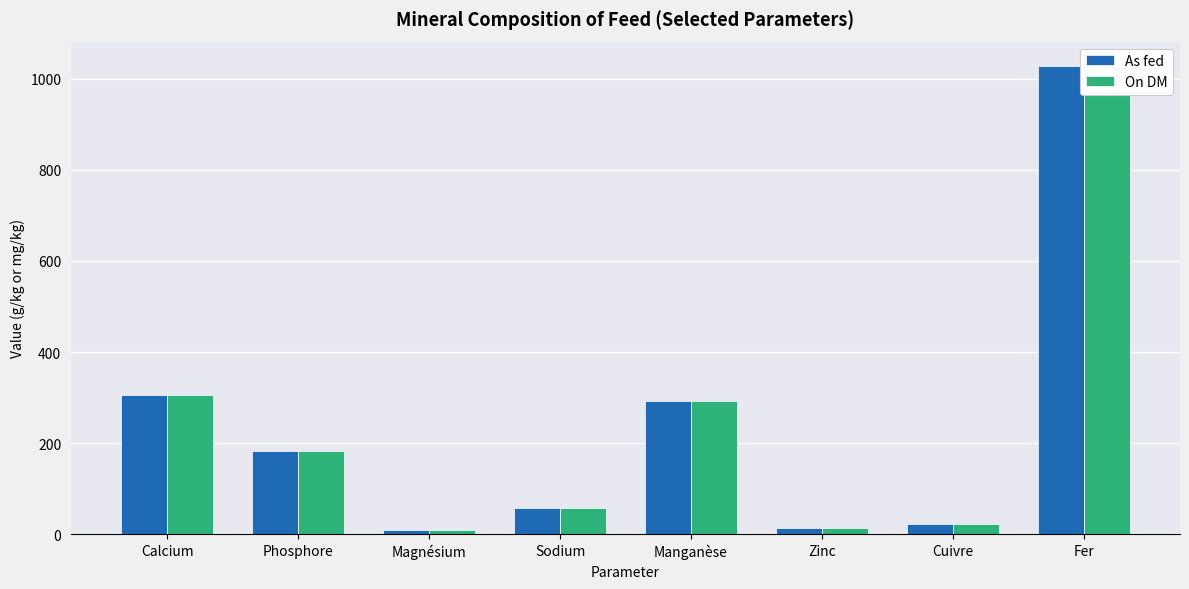

What is the label of the 7th bar from the right?

Phosphore